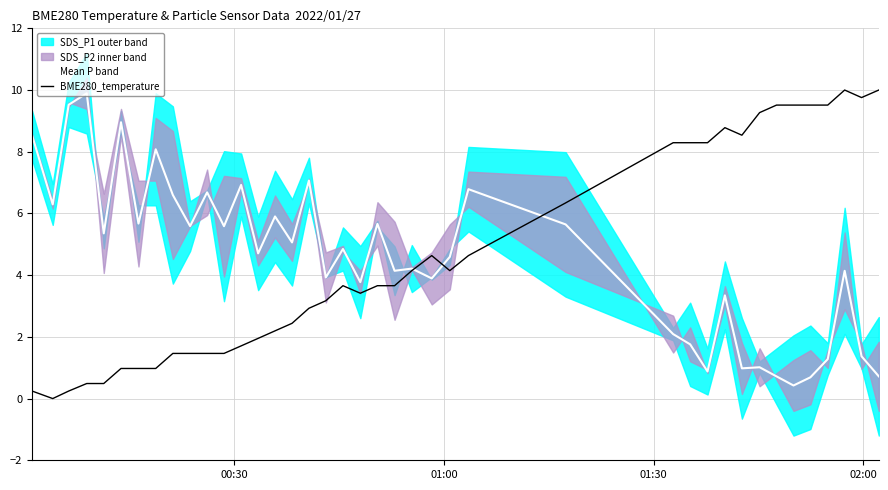

What is the difference between the second highest and second lowest values in the Mean P band series?

8.8